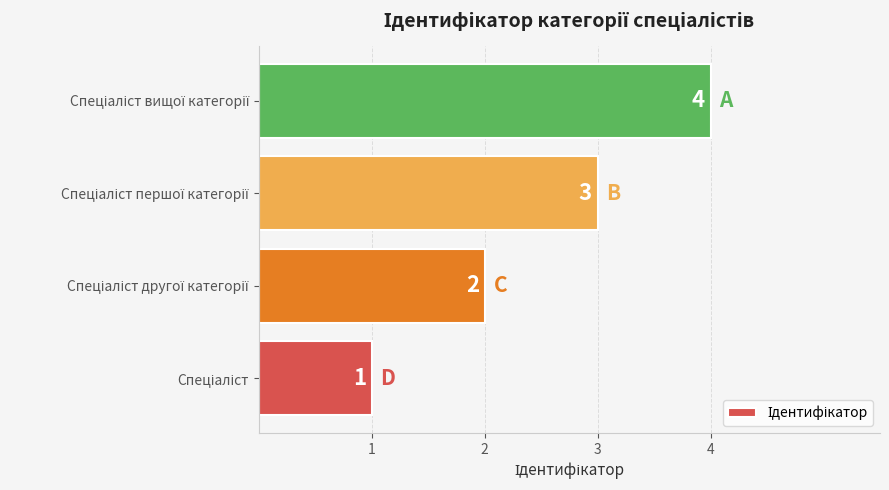

What is the maximum value shown in the chart?

4